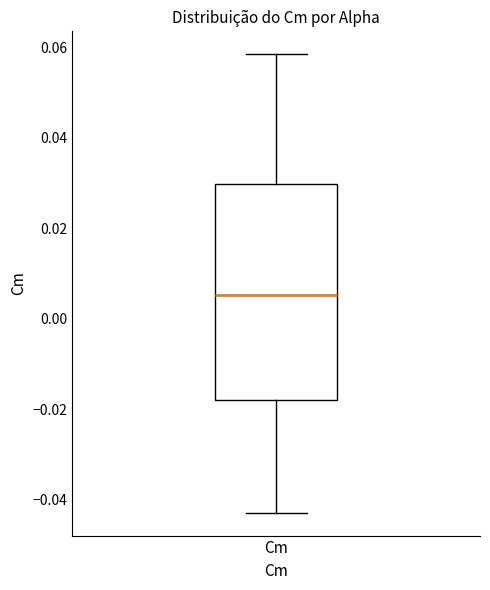

Transcribe this box plot: give where the median line is, the range the box spans, and where the two whiskers end, as read against the y-axis. The values are not printed on the chart, so give them approximately, as read against the axis.

median 0.006, box -0.018 to 0.030, whiskers -0.042 to 0.058